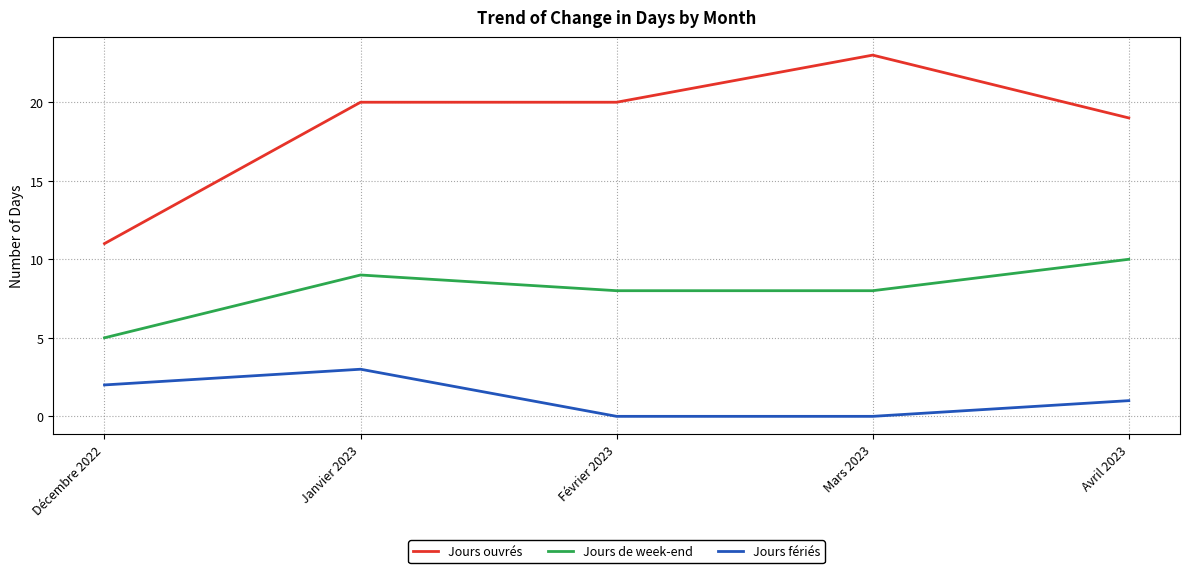

What is the sum of all Jours de week-end values?

40